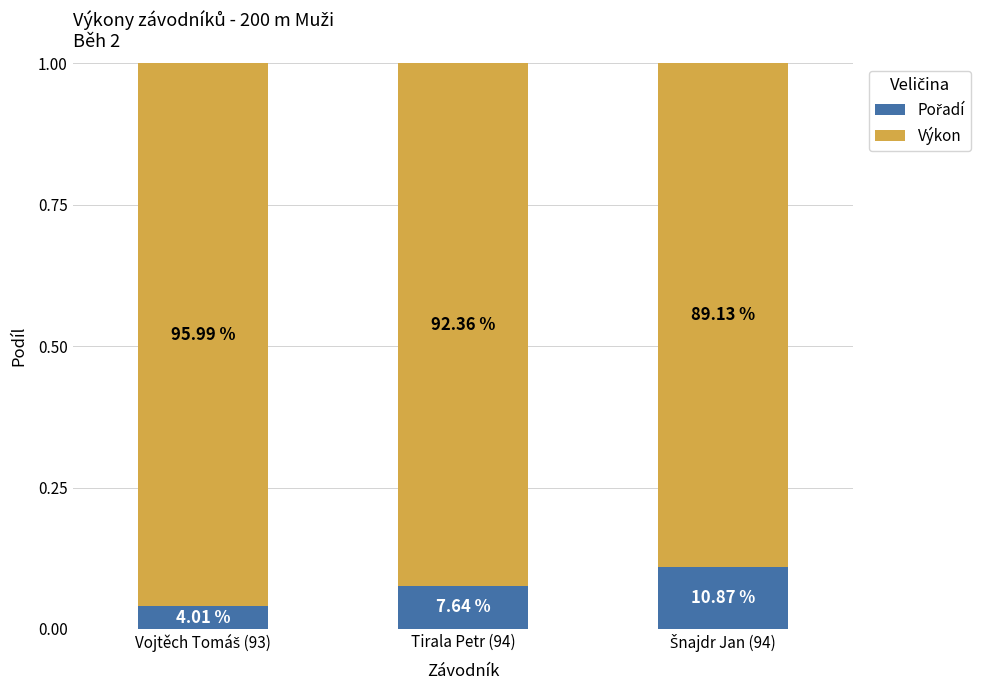

Does the chart contain stacked bars?

Yes